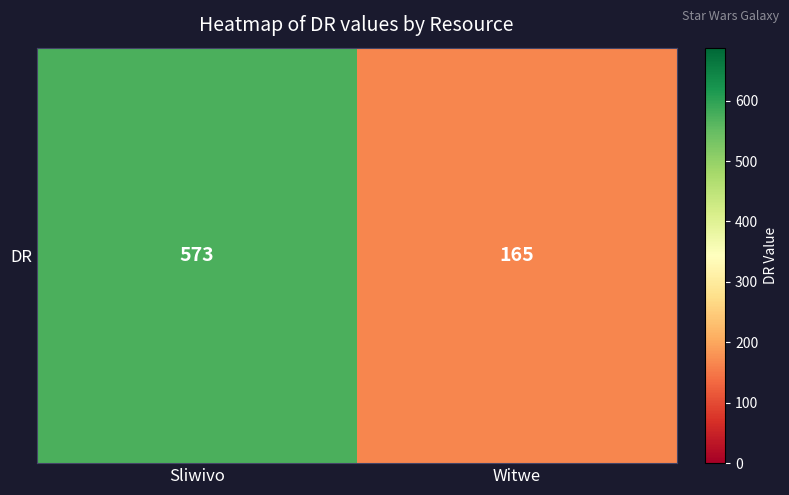

The value at Sliwivo is 284. True or false?

False